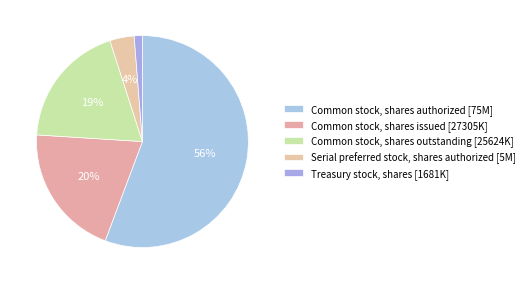

How many segments does this pie chart have?

5